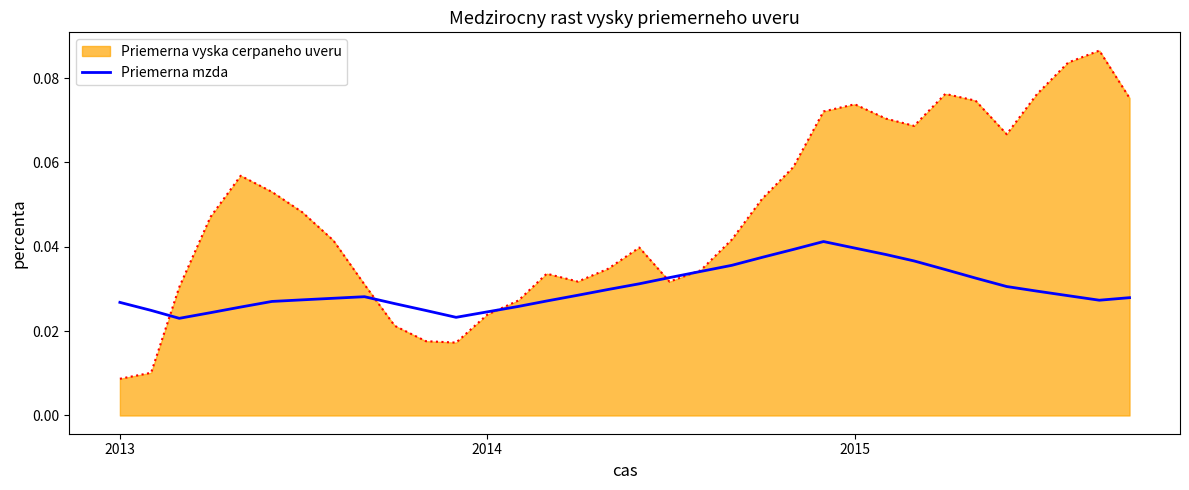

Which series has the largest range (max minus min)?

Priemerna vyska cerpaneho uveru